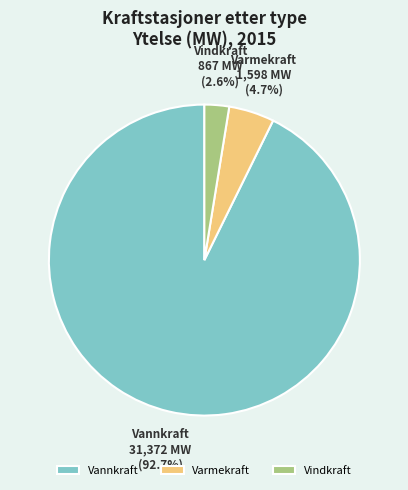

To the nearest percent, what is the average slice percentage?

33%